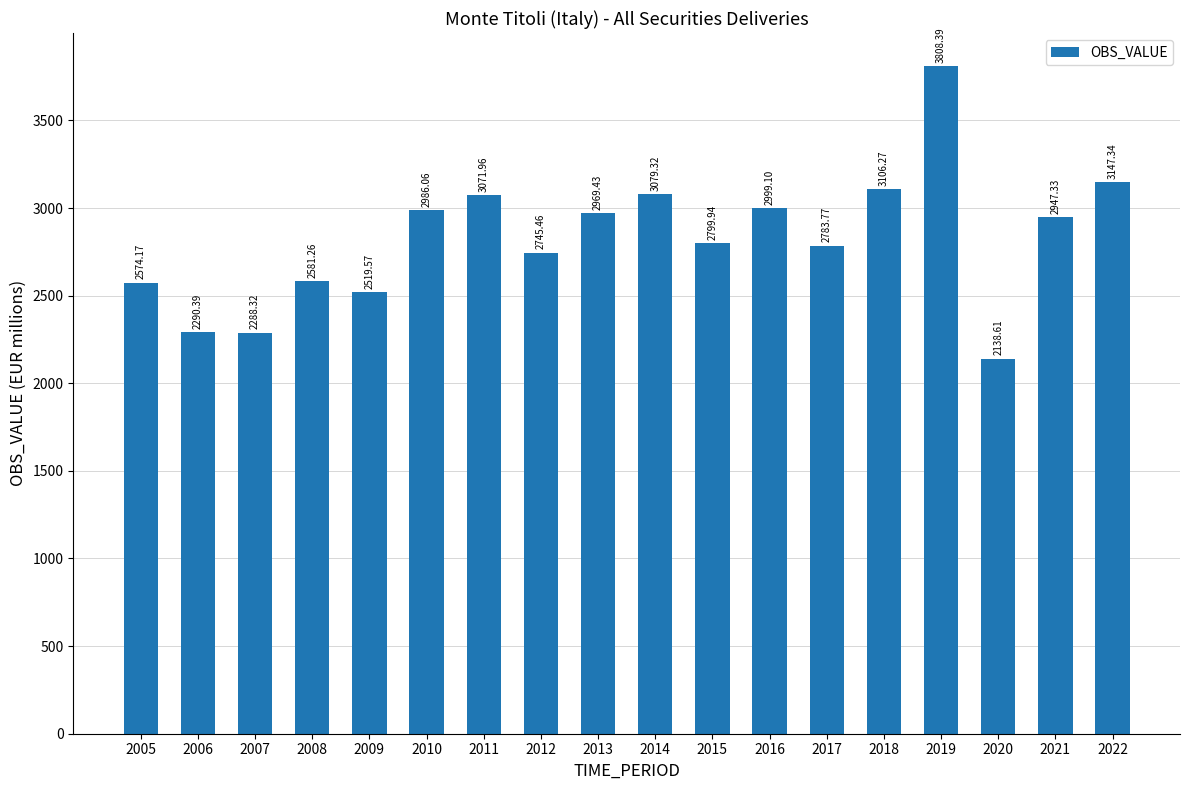

What is the sum of all values?

50836.7